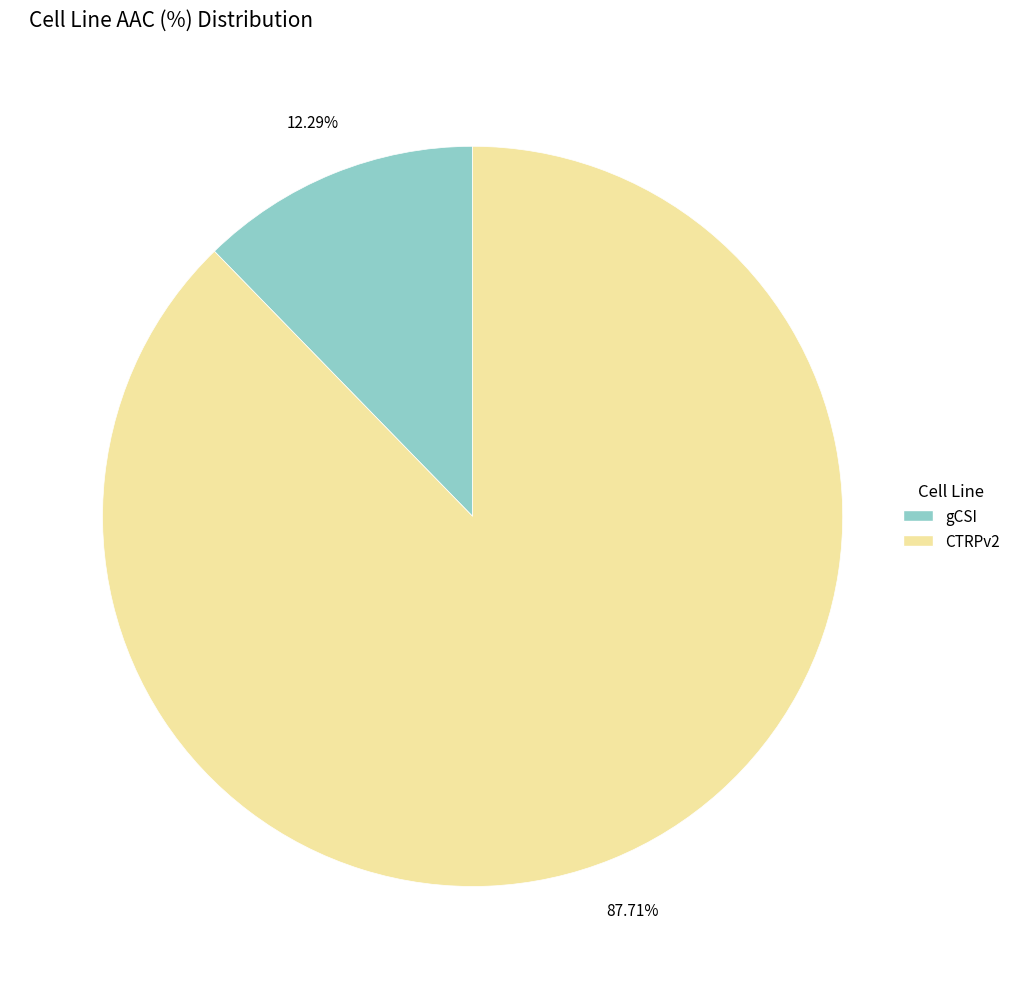

How many segments does this pie chart have?

2